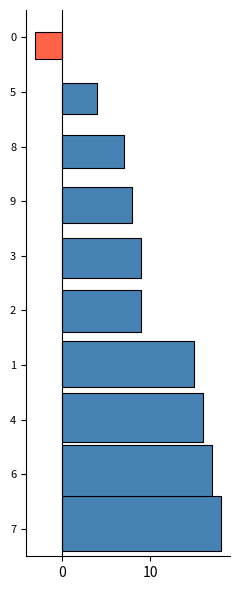

What is the change in value from 7 to 8?

-11